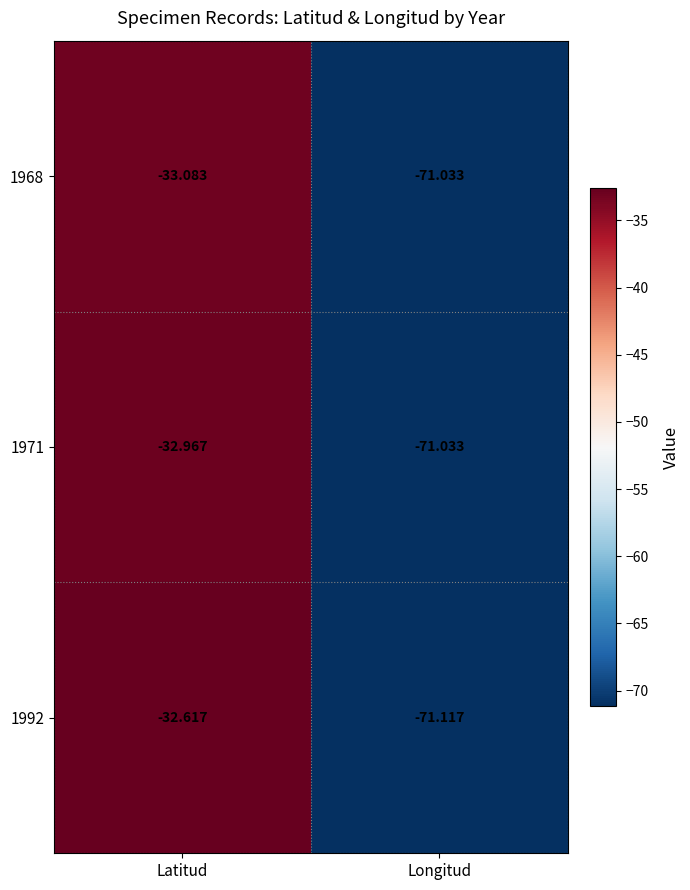

Rank the categories by 1968 value from lowest to highest.

Longitud, Latitud